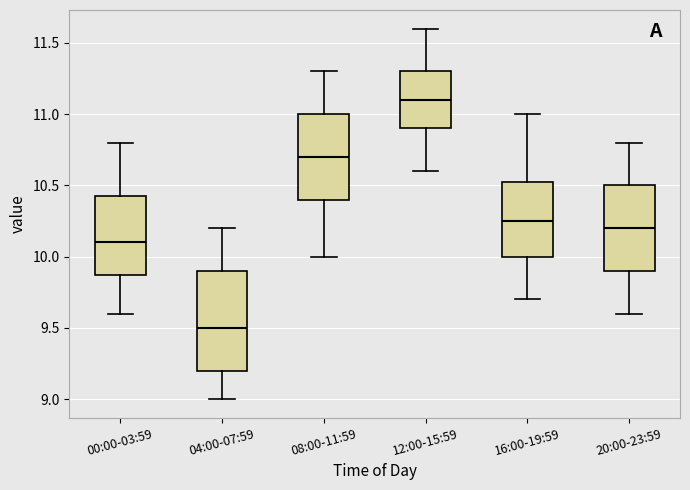

Which box has the highest median line?

12:00-15:59